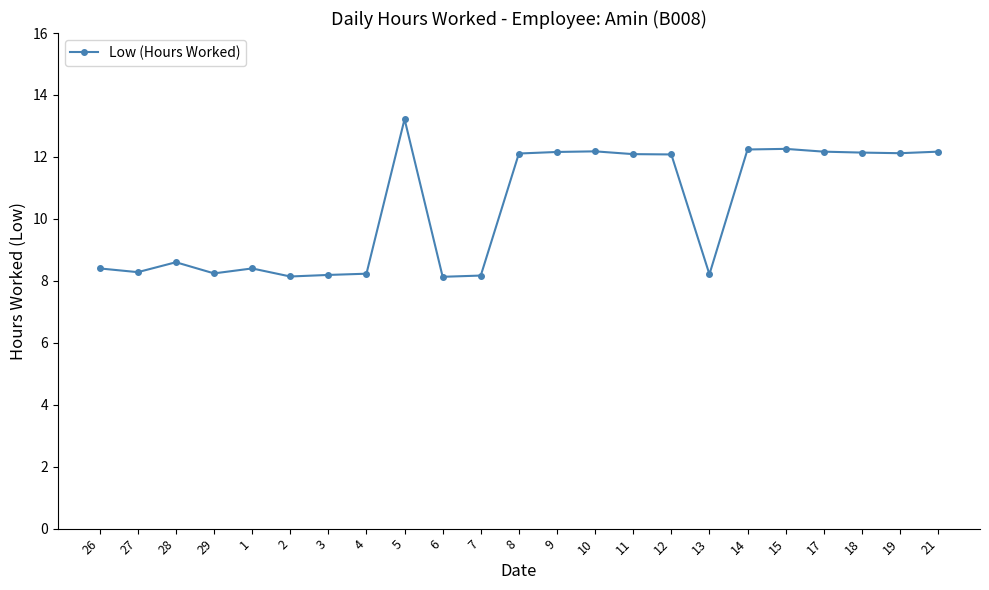

What is the minimum value shown in the chart?

8.1